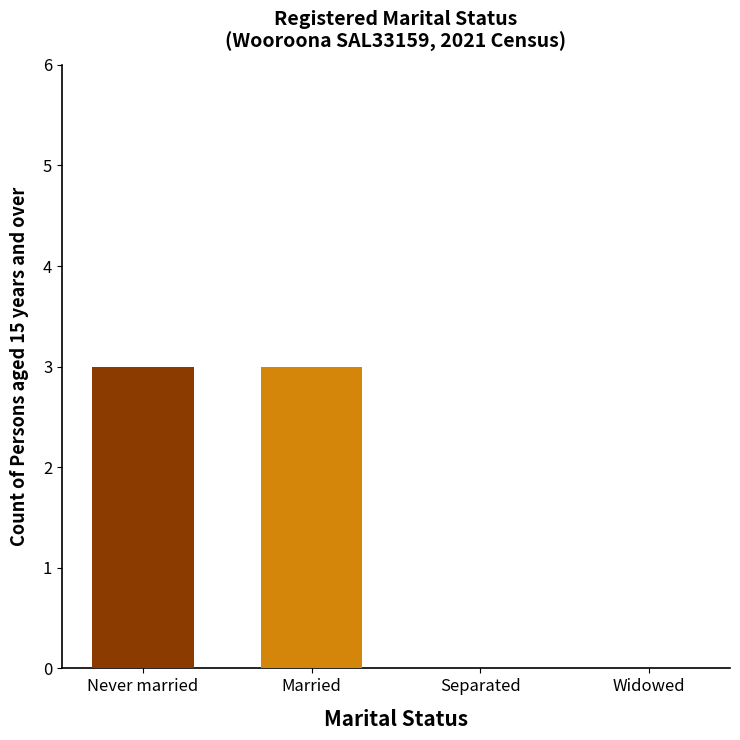

The Never married series shows -1 at 25-34 years. True or false?

False